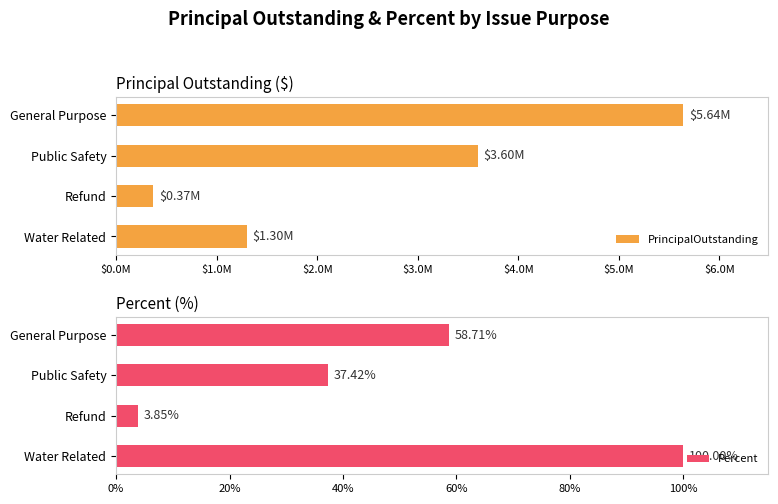

At how many categories does at least one series exceed 47066?

4